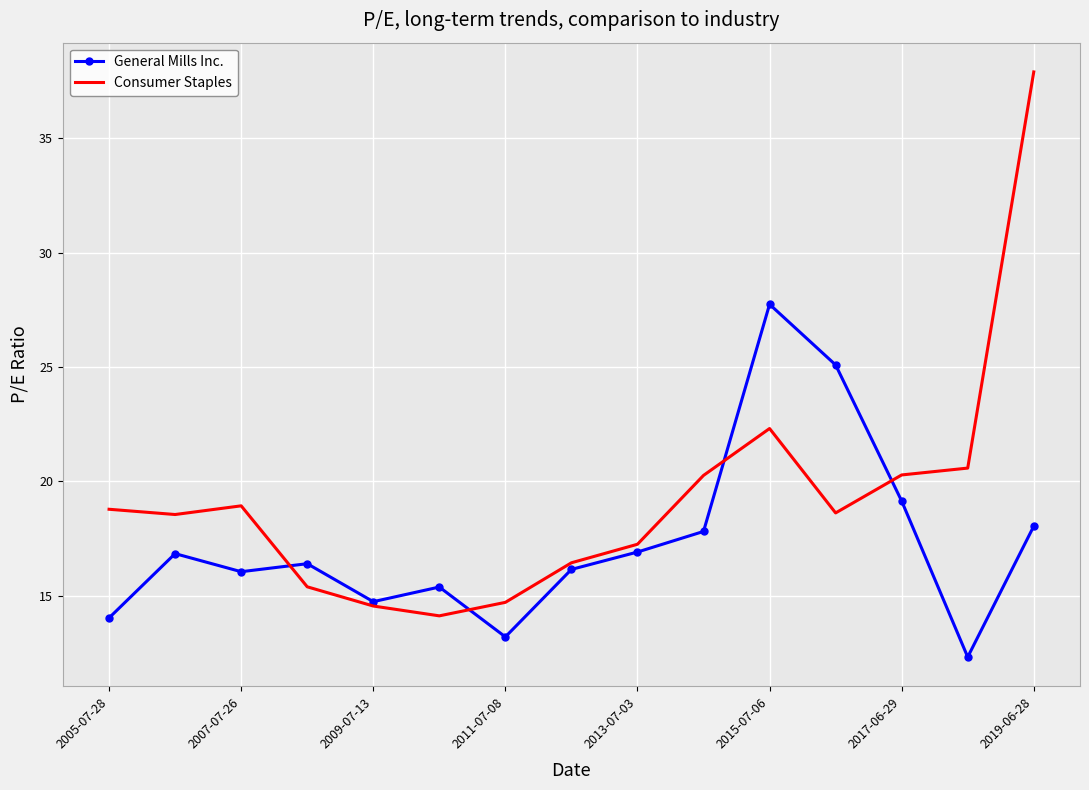

After their last crossing, which series has the higher values: General Mills Inc. or Consumer Staples?

Consumer Staples